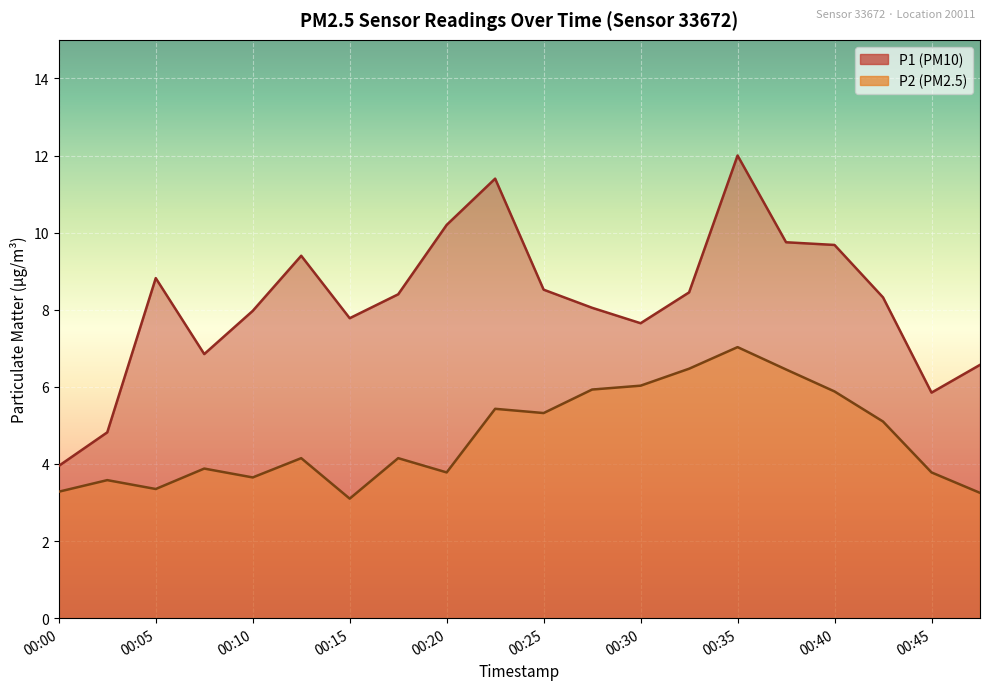

Which series changed the most between 00:08 and 00:10?

P1